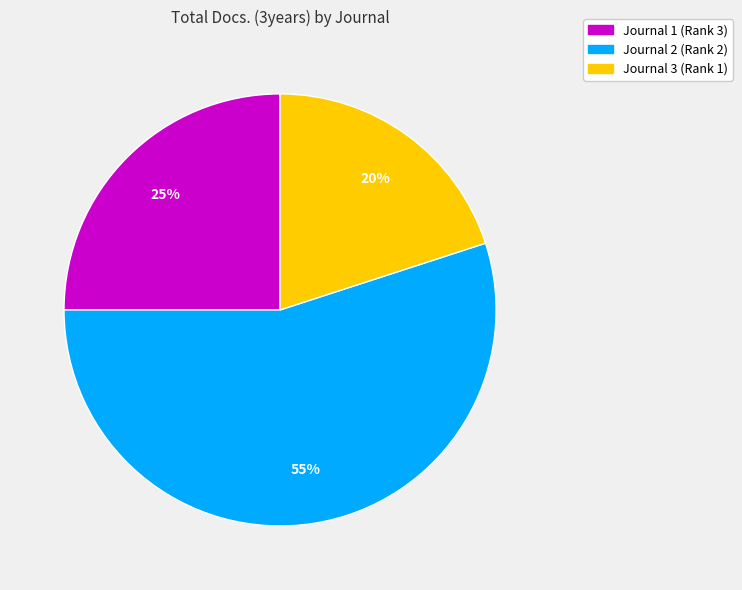

Combined, do Journal 2 (Rank 2) and Journal 1 (Rank 3) account for over 50%?

Yes